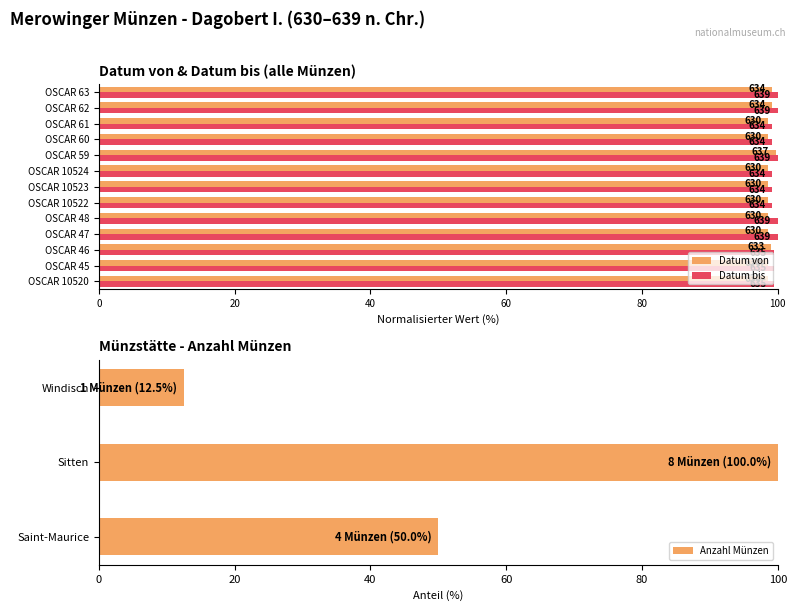

At which category is the sum across all series the highest?

OSCAR 59